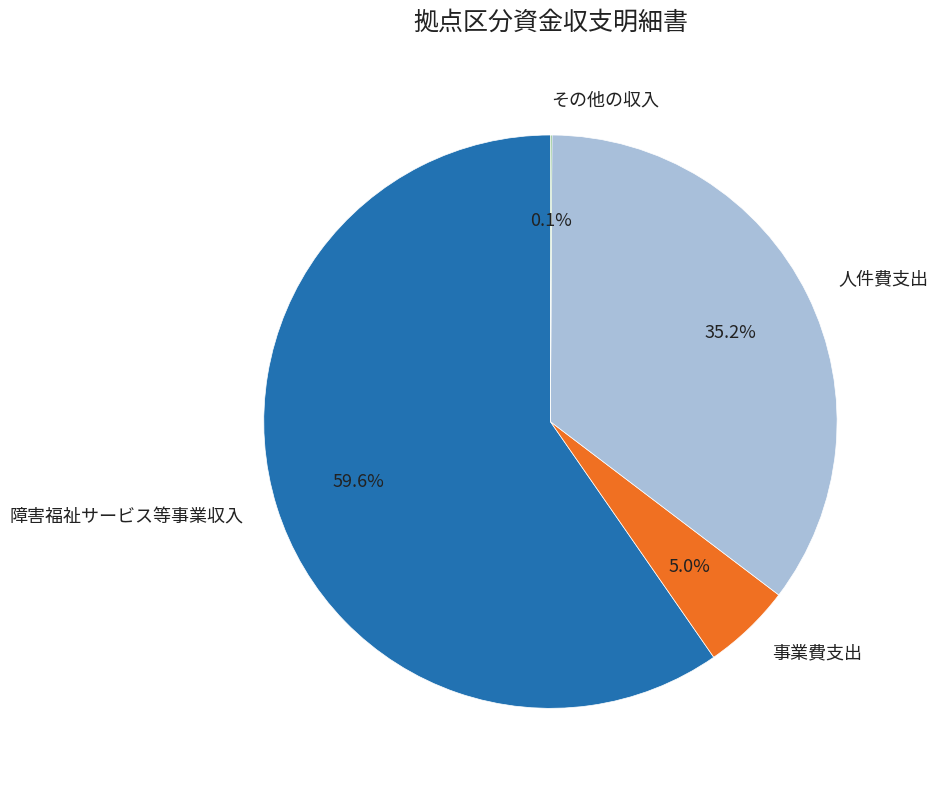

To the nearest percent, what is the difference between the largest and smallest slice percentages?

60%